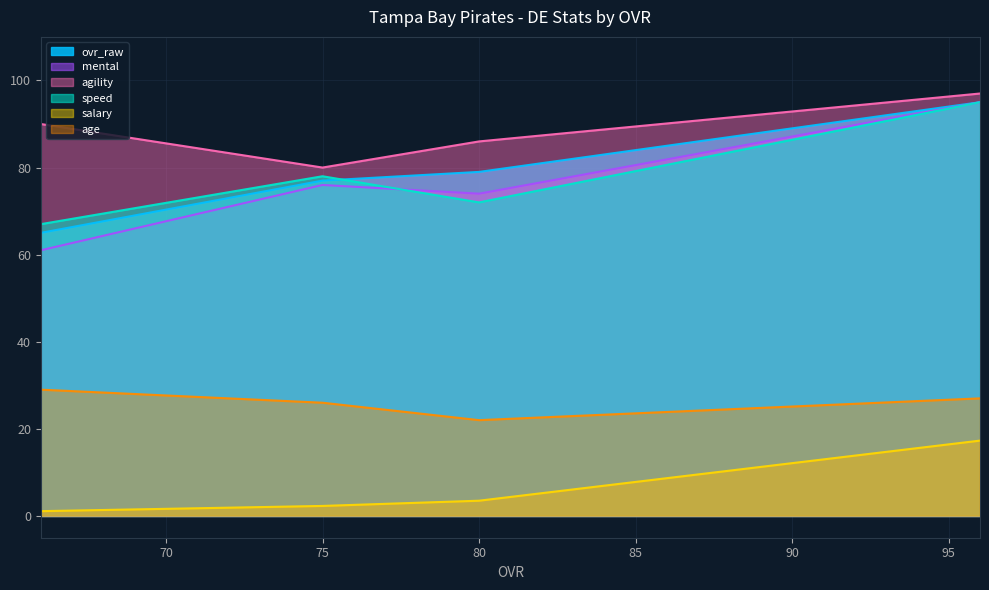

How many categories are shown in the chart?

4